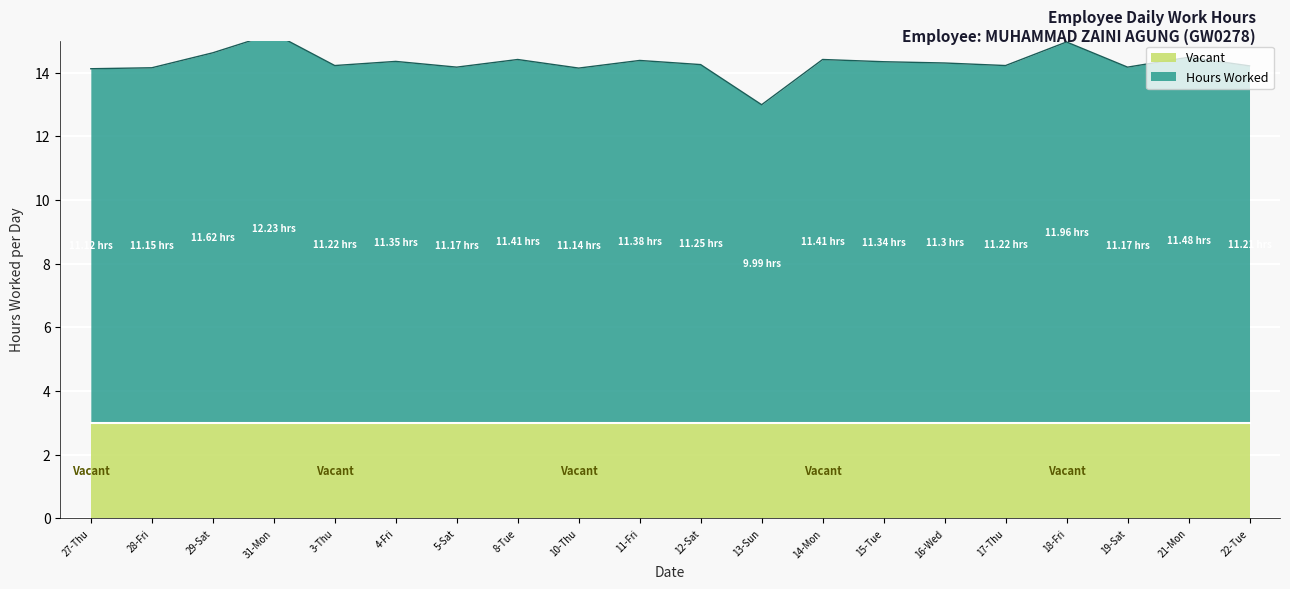

What is the label of the 10th point from the right?

12-Sat